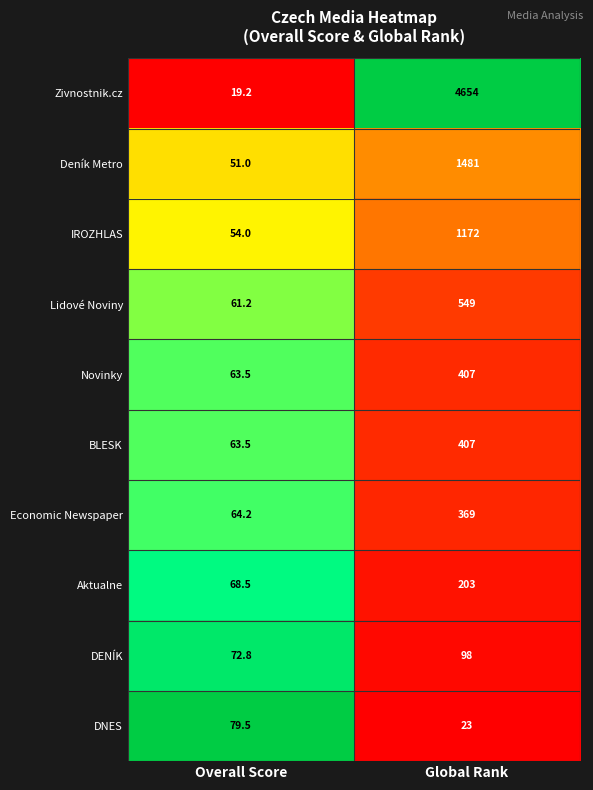

At which category is the sum across all series the highest?

Global Rank